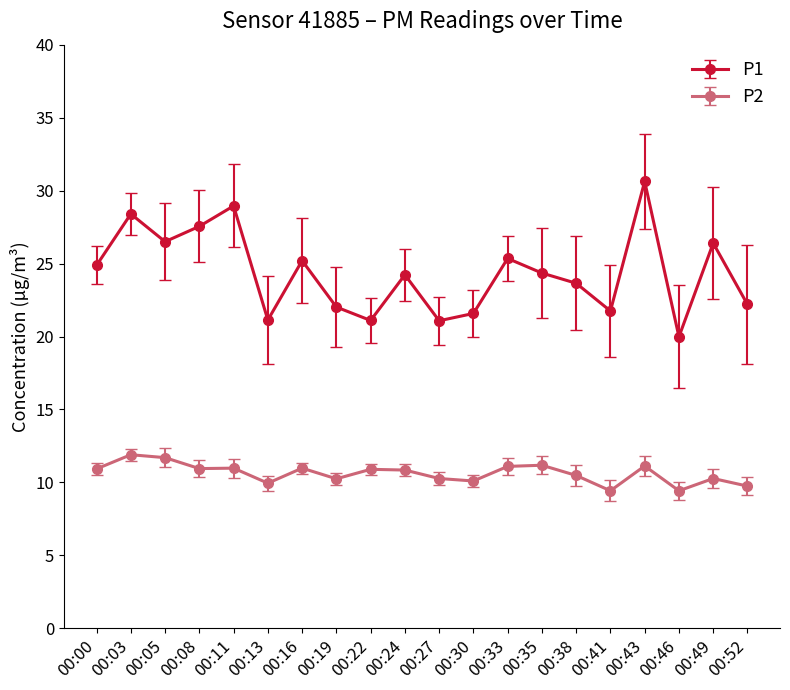

In P1, how many points are higher than both neighbors (excluding endpoints)?

7